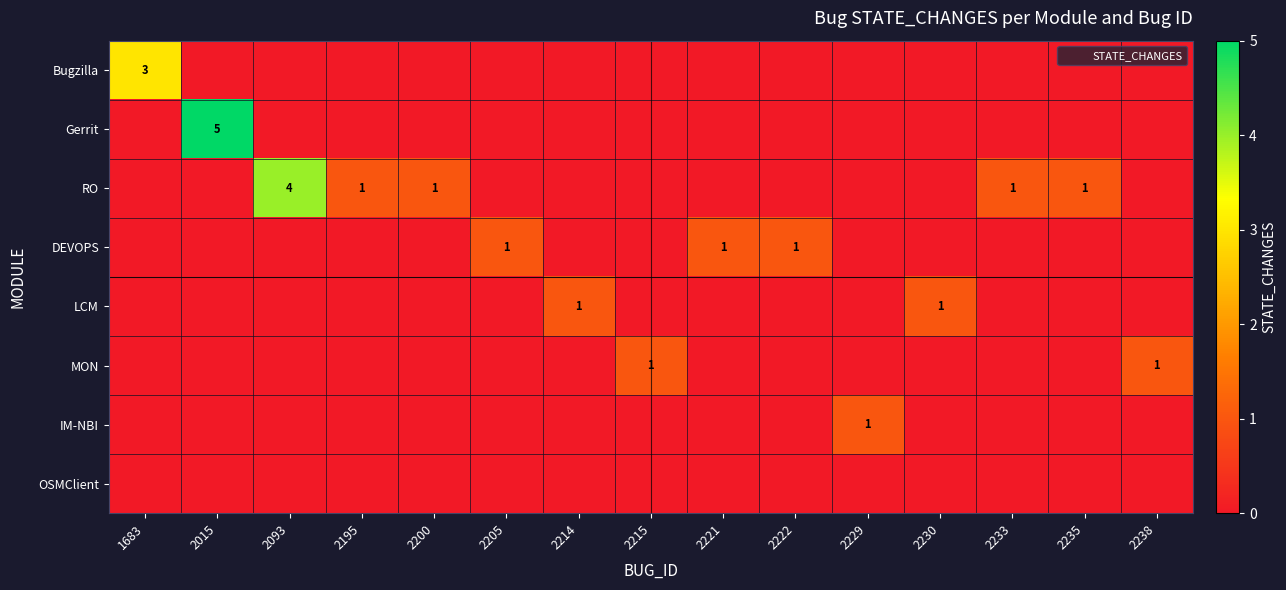

Which category has the lowest value across all series?

2015